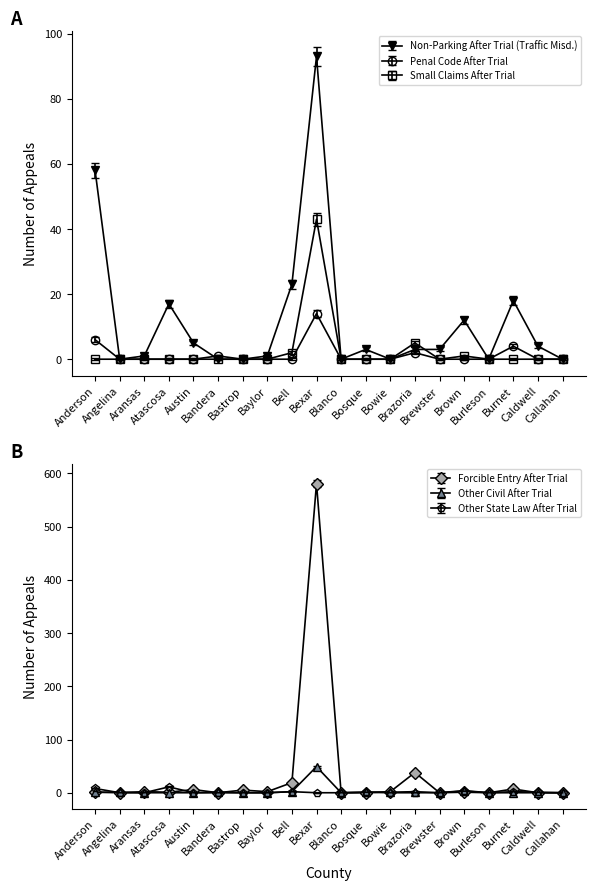

Reading left to right, transcribe all the data shown in this chart.

Non-Parking After Trial (Traffic Misd.): Anderson=58	Angelina=0	Aransas=1	Atascosa=17	Austin=5	Bandera=0	Bastrop=0	Baylor=1	Bell=23	Bexar=93	Blanco=0	Bosque=3	Bowie=0	Brazoria=3	Brewster=3	Brown=12	Burleson=0	Burnet=18	Caldwell=4	Callahan=0
Penal Code After Trial: Anderson=6	Angelina=0	Aransas=0	Atascosa=0	Austin=0	Bandera=1	Bastrop=0	Baylor=0	Bell=0	Bexar=14	Blanco=0	Bosque=0	Bowie=0	Brazoria=2	Brewster=0	Brown=0	Burleson=0	Burnet=4	Caldwell=0	Callahan=0
Small Claims After Trial: Anderson=0	Angelina=0	Aransas=0	Atascosa=0	Austin=0	Bandera=0	Bastrop=0	Baylor=0	Bell=2	Bexar=43	Blanco=0	Bosque=0	Bowie=0	Brazoria=5	Brewster=0	Brown=1	Burleson=0	Burnet=0	Caldwell=0	Callahan=0
Forcible Entry After Trial: Anderson=1	Angelina=0	Aransas=2	Atascosa=1	Austin=6	Bandera=0	Bastrop=5	Baylor=2	Bell=19	Bexar=581	Blanco=0	Bosque=0	Bowie=2	Brazoria=38	Brewster=0	Brown=1	Burleson=0	Burnet=7	Caldwell=0	Callahan=0
Other Civil After Trial: Anderson=1	Angelina=1	Aransas=0	Atascosa=0	Austin=0	Bandera=1	Bastrop=0	Baylor=0	Bell=2	Bexar=49	Blanco=0	Bosque=1	Bowie=1	Brazoria=2	Brewster=0	Brown=4	Burleson=0	Burnet=0	Caldwell=0	Callahan=0
Other State Law After Trial: Anderson=8	Angelina=0	Aransas=0	Atascosa=11	Austin=0	Bandera=0	Bastrop=0	Baylor=0	Bell=2	Bexar=0	Blanco=0	Bosque=1	Bowie=0	Brazoria=0	Brewster=0	Brown=3	Burleson=0	Burnet=2	Caldwell=1	Callahan=0